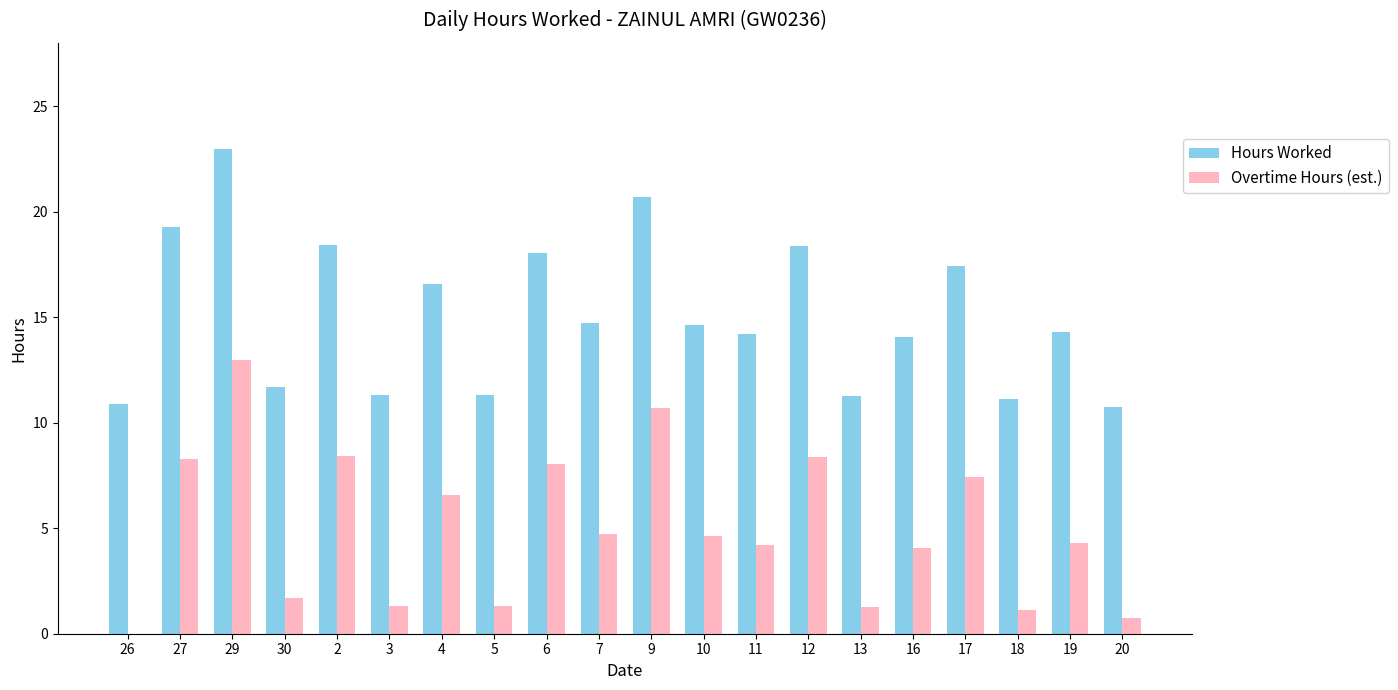

What is the sum of the Overtime Hours (est.) values at 29 and 19?

17.2